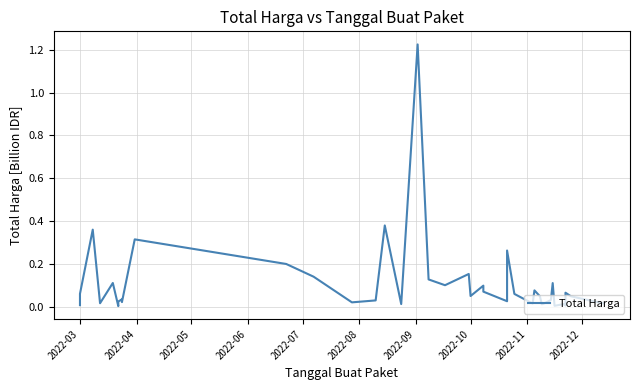

How many points are higher than both their immediate neighbors (excluding endpoints)?

13